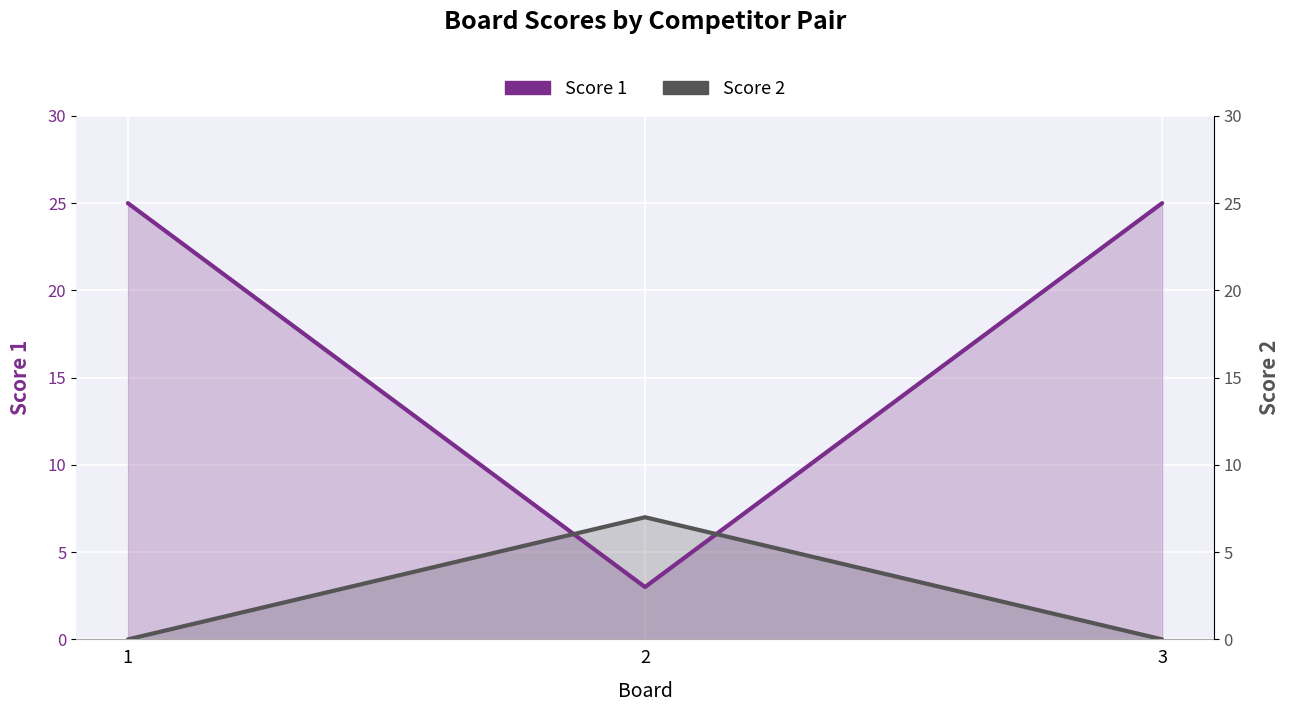

Is it true that Score 1 equals 34 at 3?

False